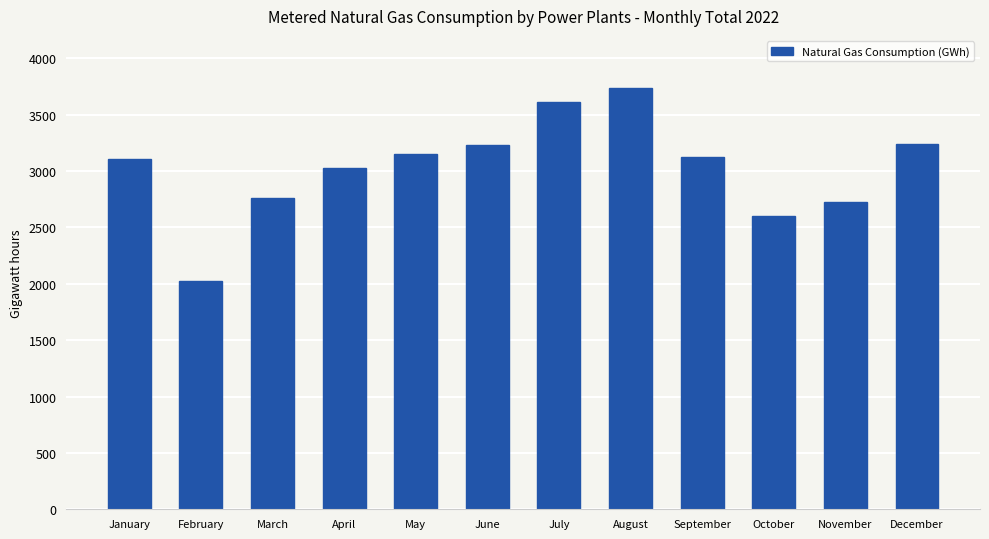

Between May and March, which is larger?

May